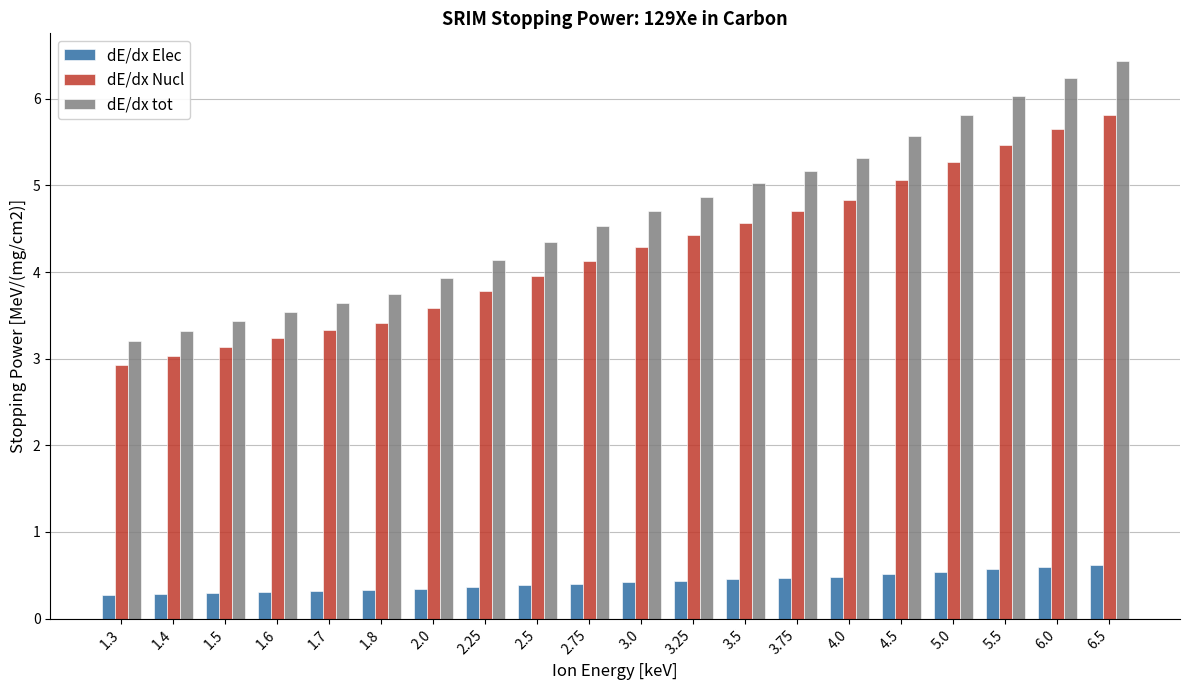

Rank the categories by dE/dx Nucl value from highest to lowest.

6.5, 6.0, 5.5, 5.0, 4.5, 4.0, 3.75, 3.5, 3.25, 3.0, 2.75, 2.5, 2.25, 2.0, 1.8, 1.7, 1.6, 1.5, 1.4, 1.3